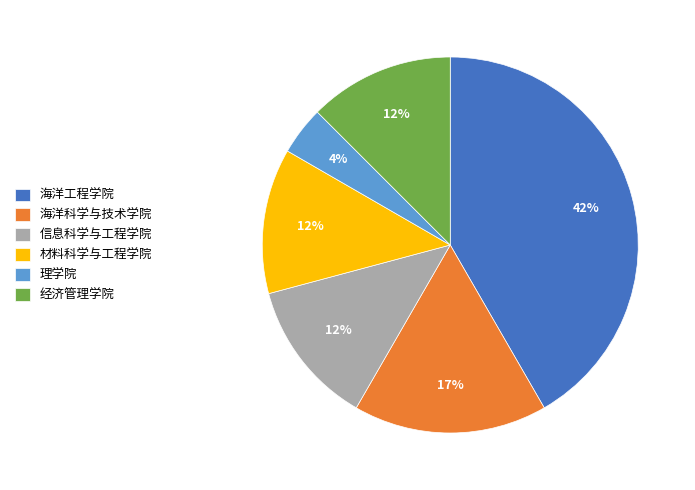

How many segments does this pie chart have?

6